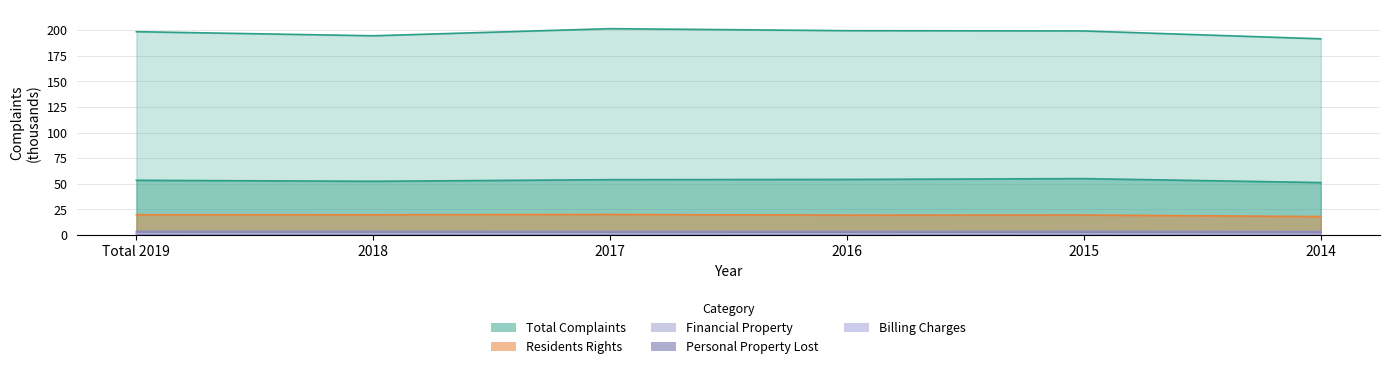

True or false: Residents Rights and Billing Charges intersect in this chart.

False